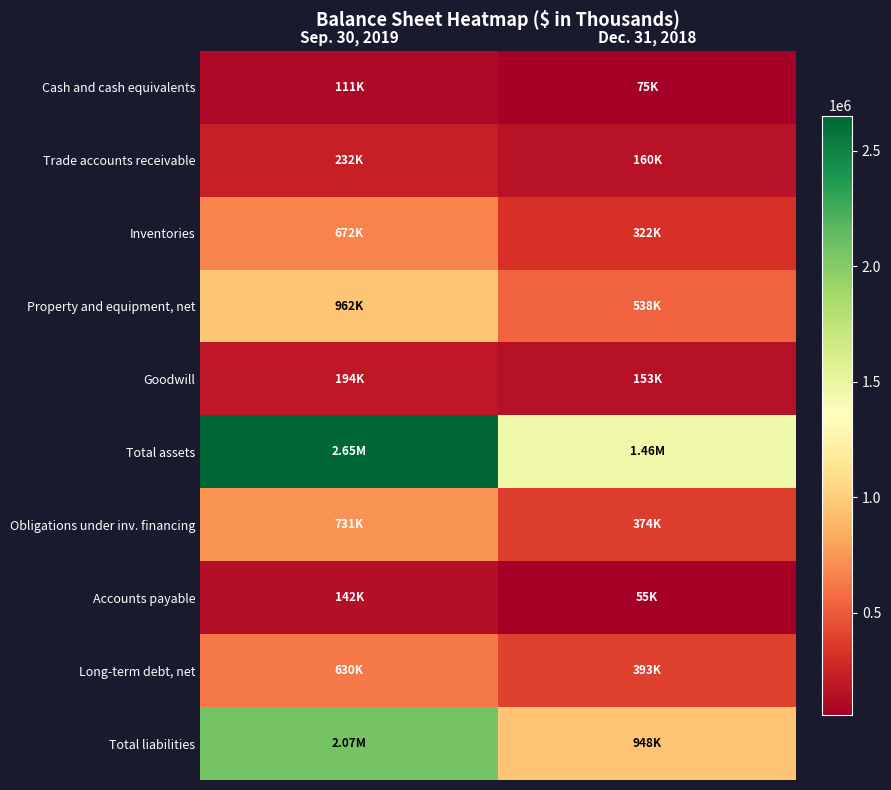

At which category is the sum across all series the highest?

Sep. 30, 2019